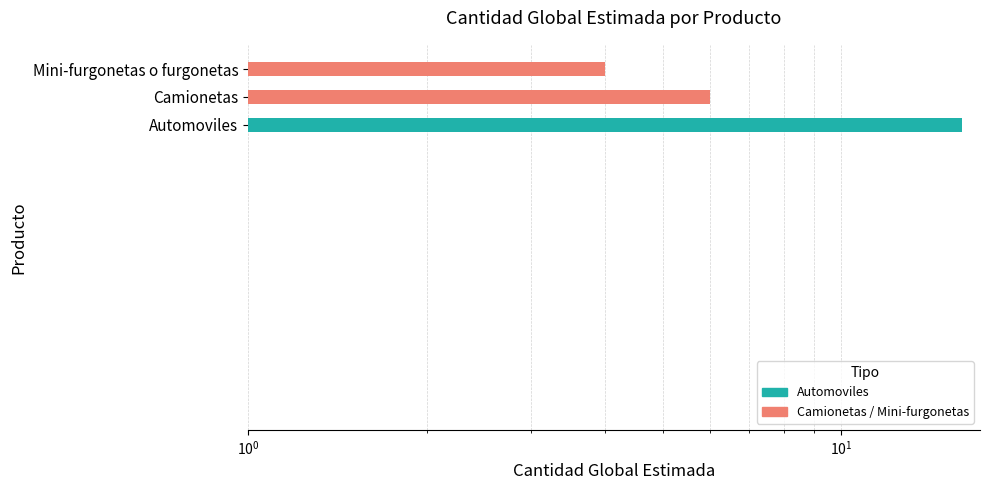

Reading left to right, what are all the values shown in this chart?

16	6	4